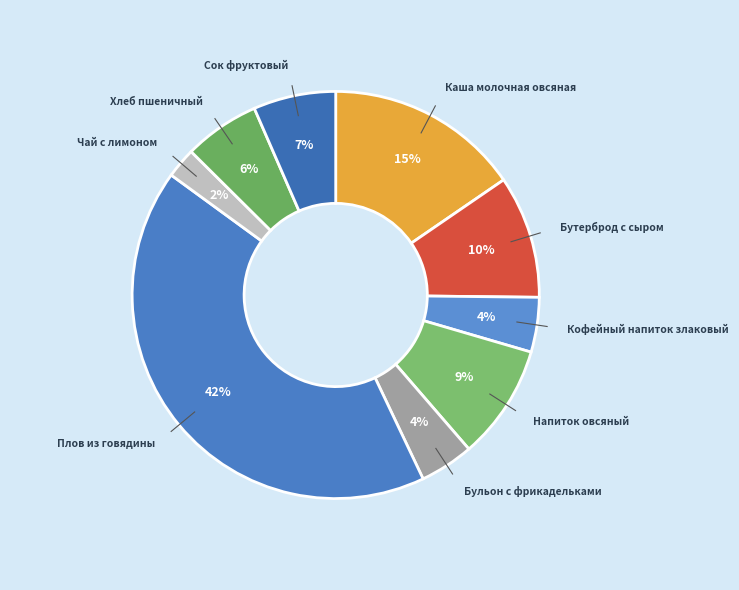

Approximately how many times larger is the value at Сок фруктовый compared to Бутерброд с сыром?

0.7